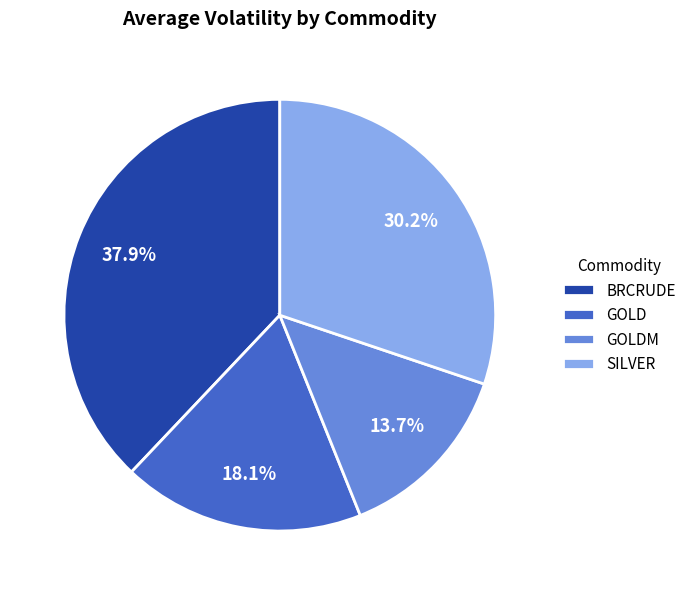

Is there any slice that represents more than half of the pie?

No